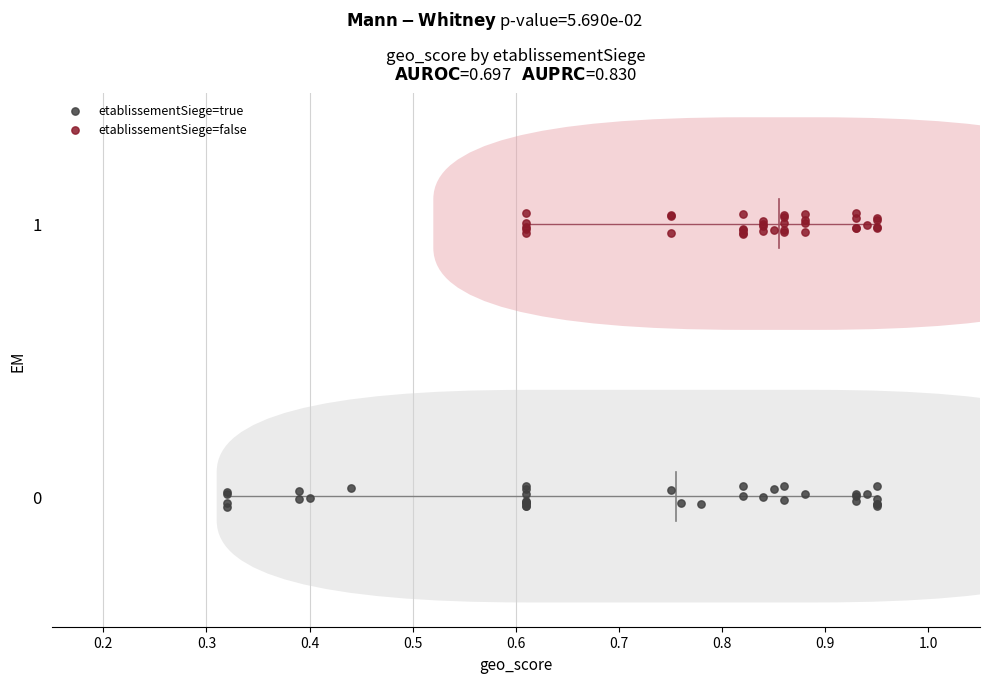

Which series reaches the minimum Y coordinate?

etablissementSiege=true